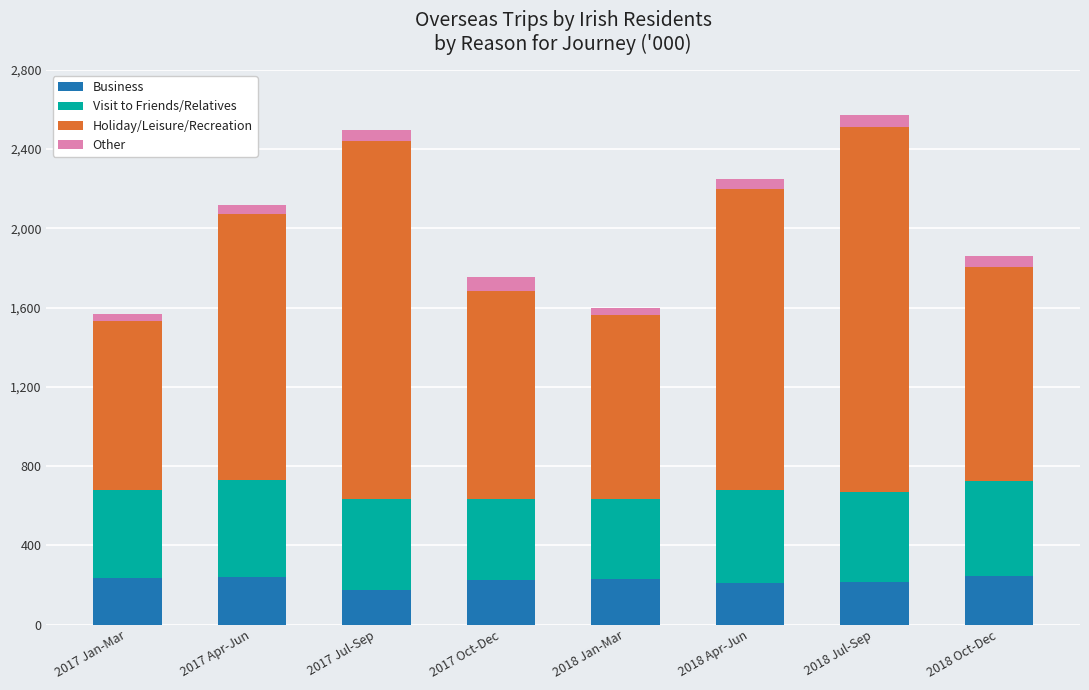

What is the total value across all series at 2018 Jul-Sep?

2572